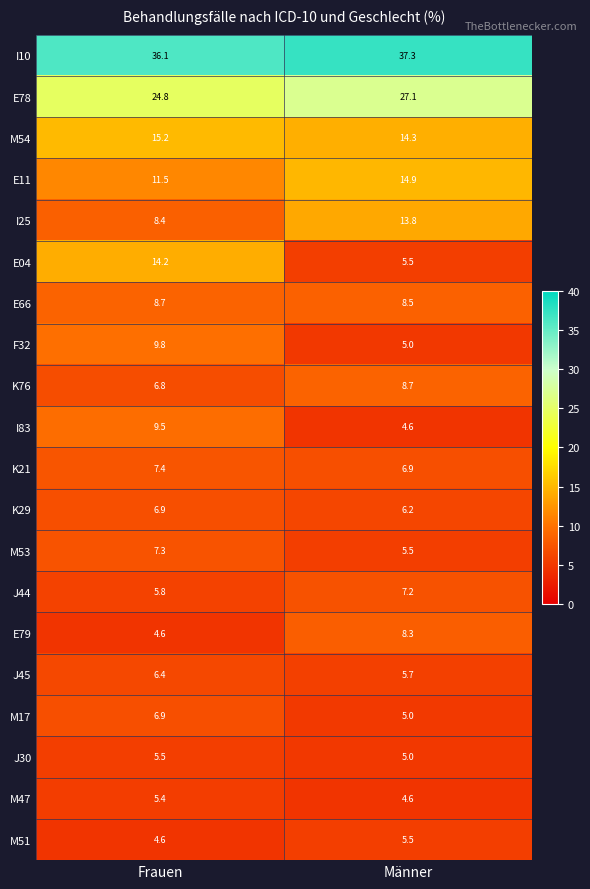

List the labels in order of I25 value, smallest first.

Frauen, Männer